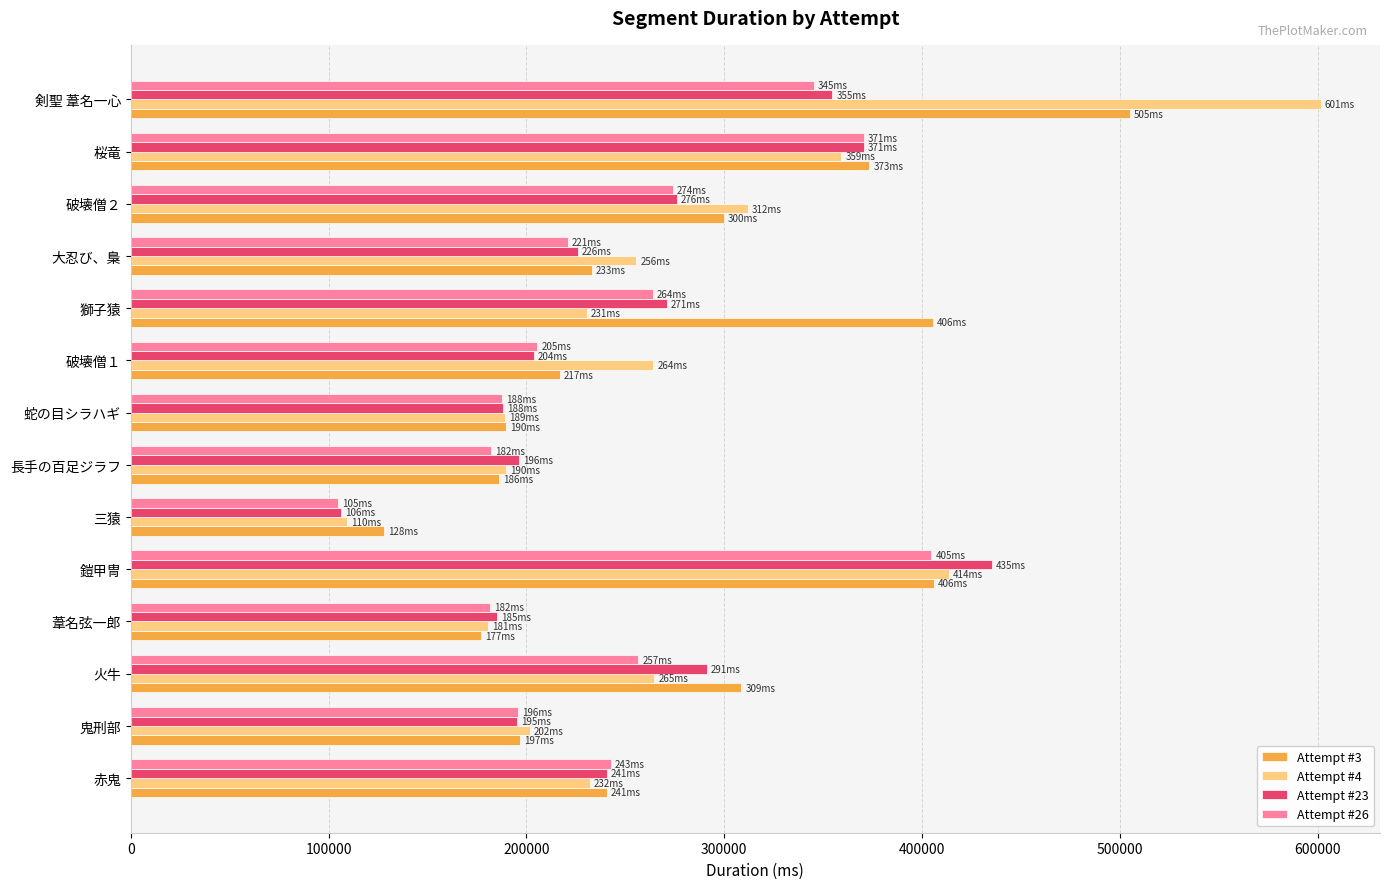

Rank the series by their maximum value, from lowest to highest.

Attempt #26, Attempt #23, Attempt #3, Attempt #4